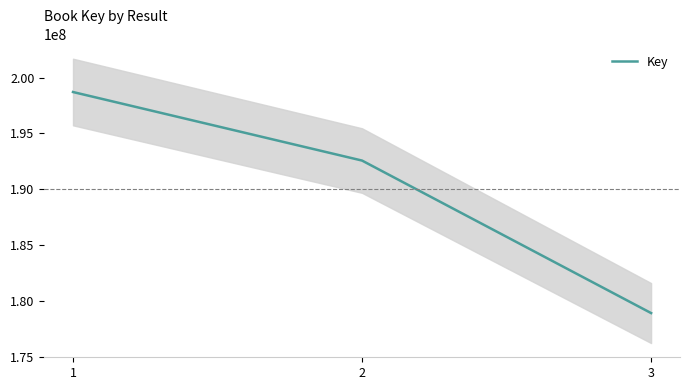

How many values are between 178918385 and 198700492?

3